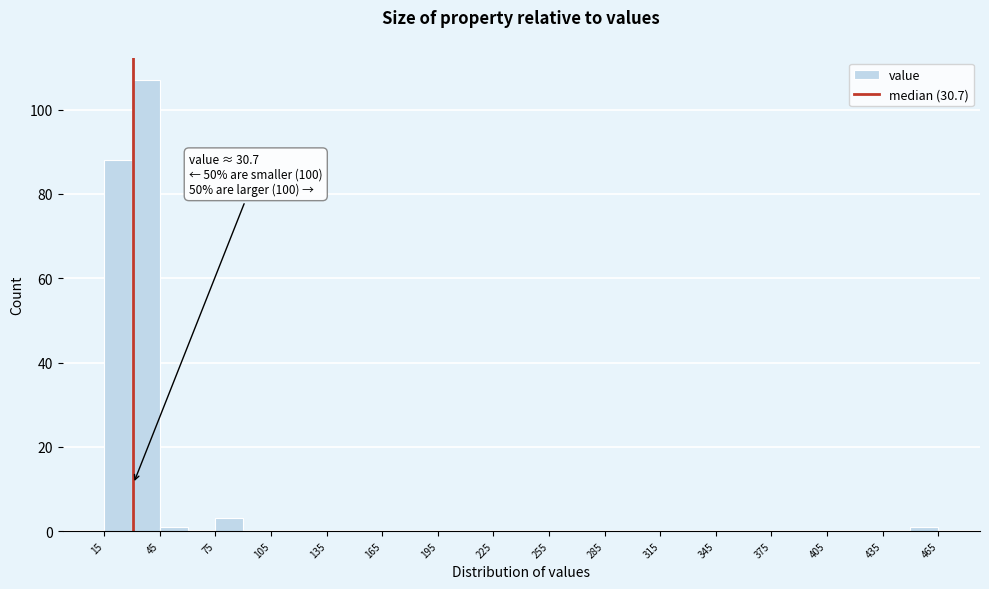

Around what value on the x-axis is the tallest bar? Give the approximate position of its centre, as read against the axis.

40